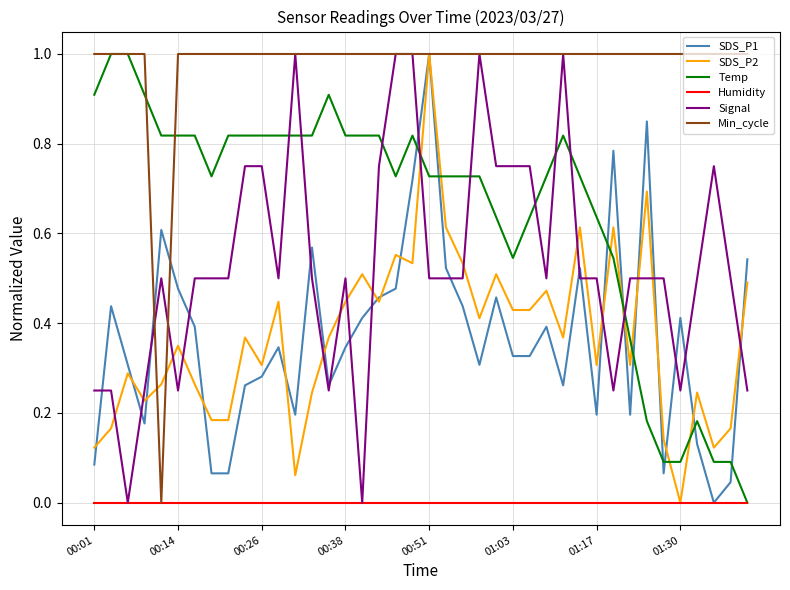

What is the highest value of the Signal series?

1.0